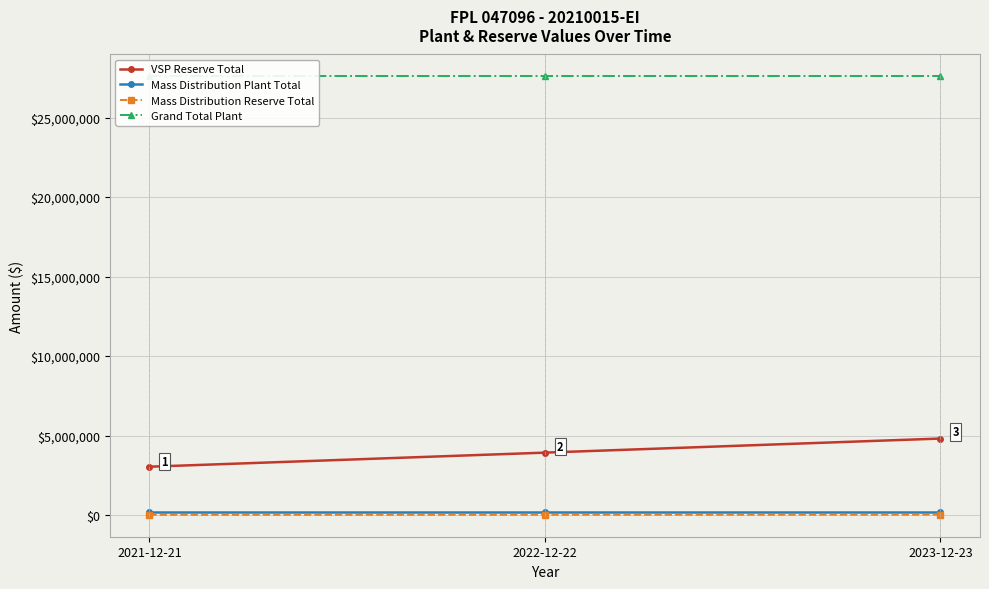

Between 2022-12-22 and 2023-12-23, which is larger?

2023-12-23